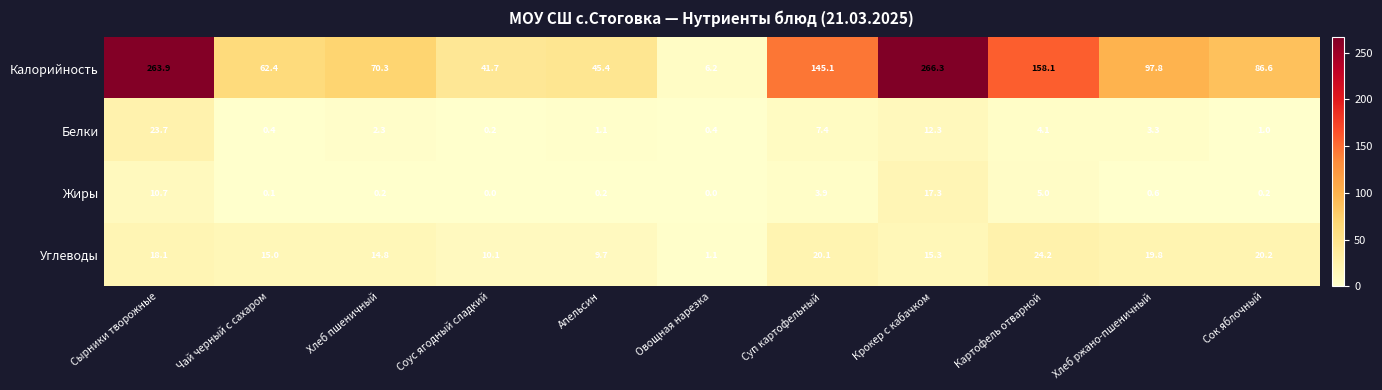

Which series has the widest spread of values?

Калорийность